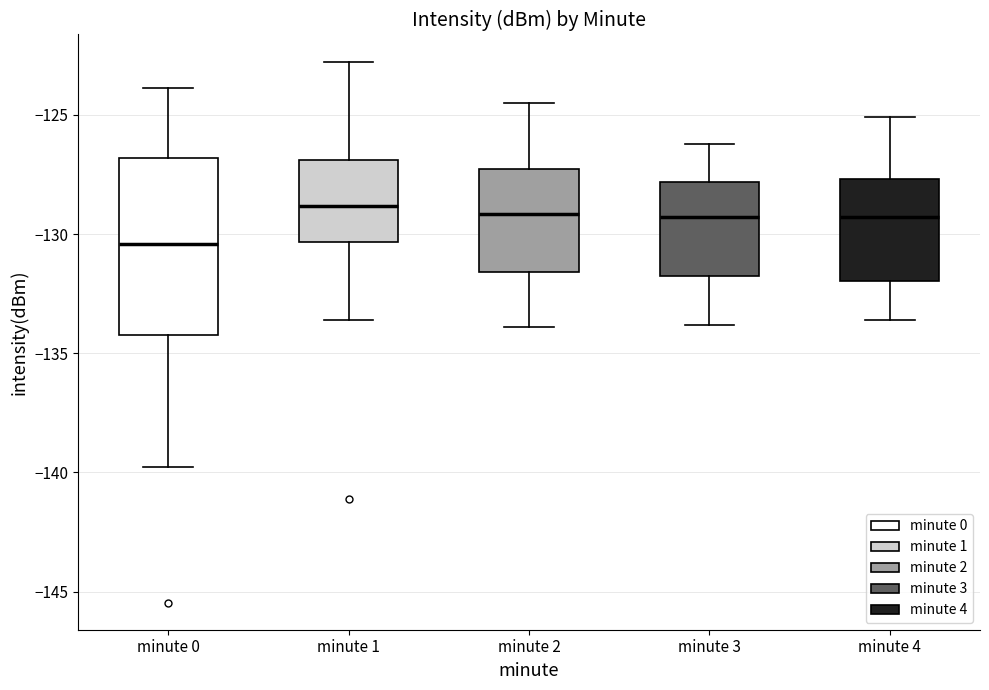

Where is the upper edge of the box for minute 1 on the y-axis? The values are not printed on the chart, so give them approximately, as read against the axis.

-127.0